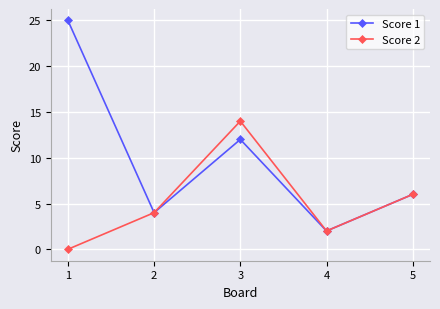

At which category does the chart reach its minimum across all series?

1